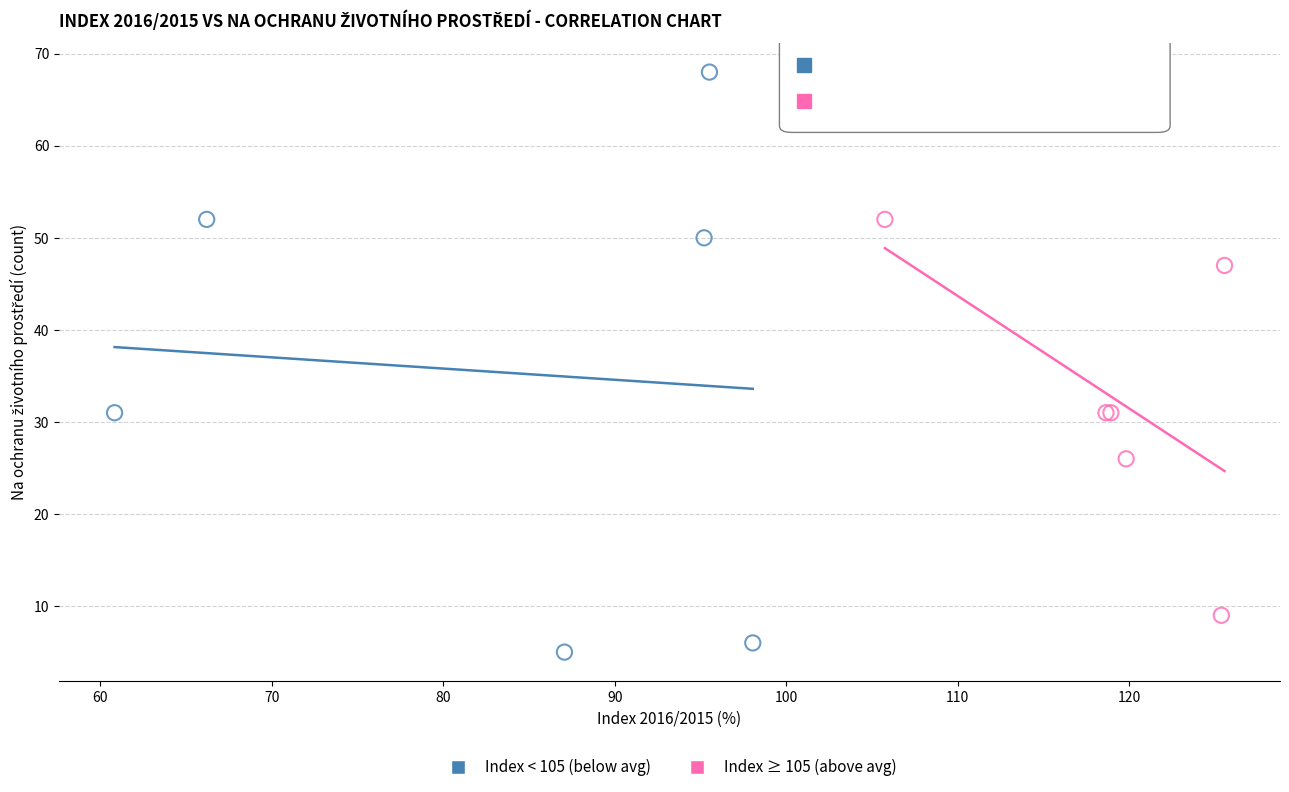

Which series contains the highest Y value?

Index < 105 (below avg)